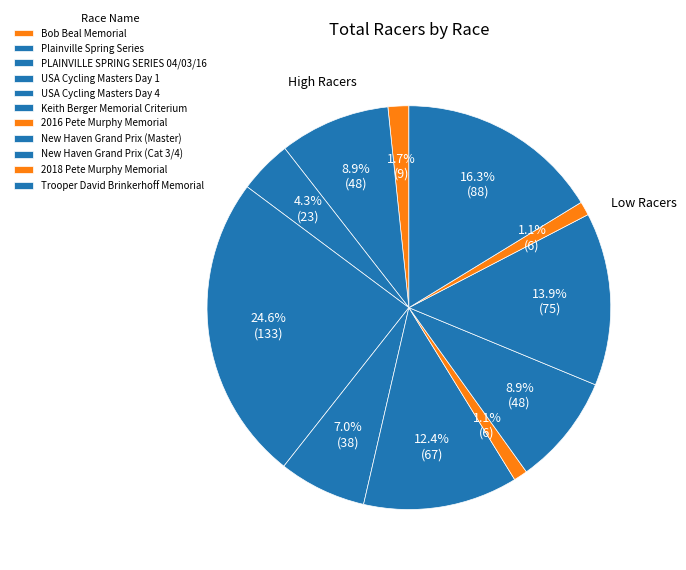

To the nearest percent, what is the average slice percentage?

9%